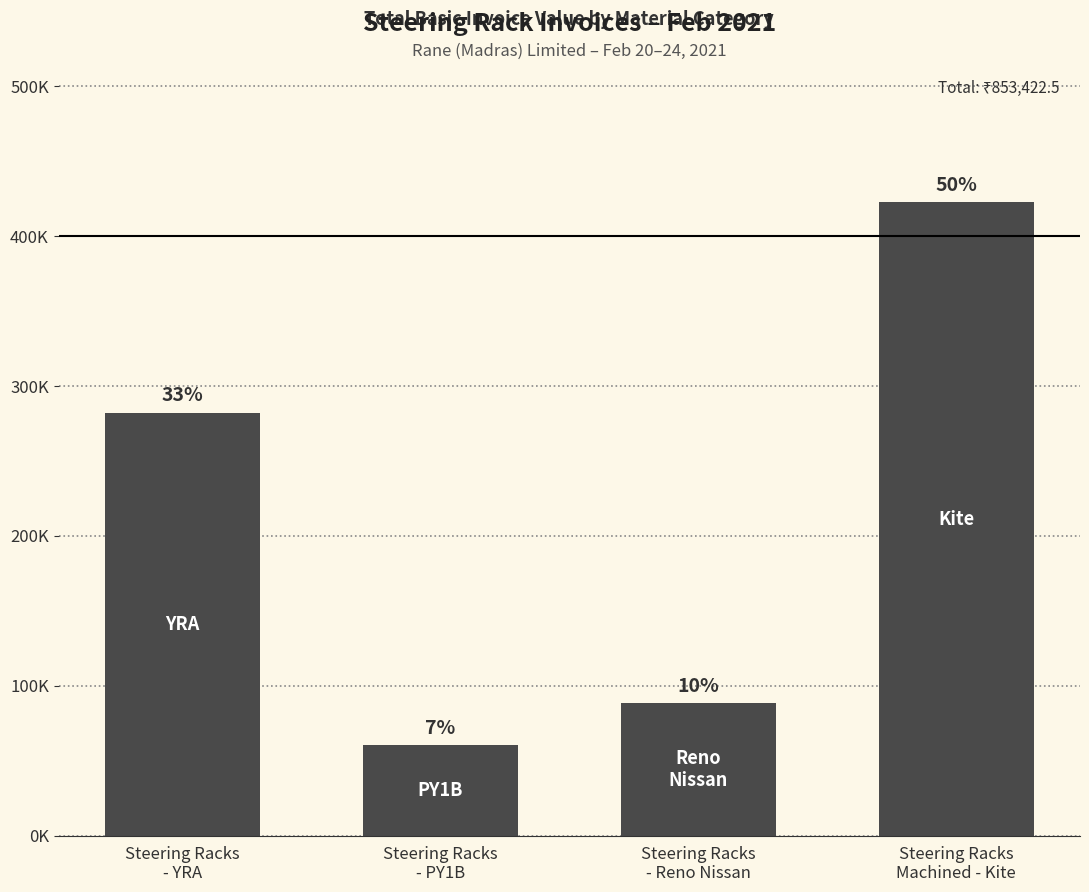

Are the bars horizontal?

No